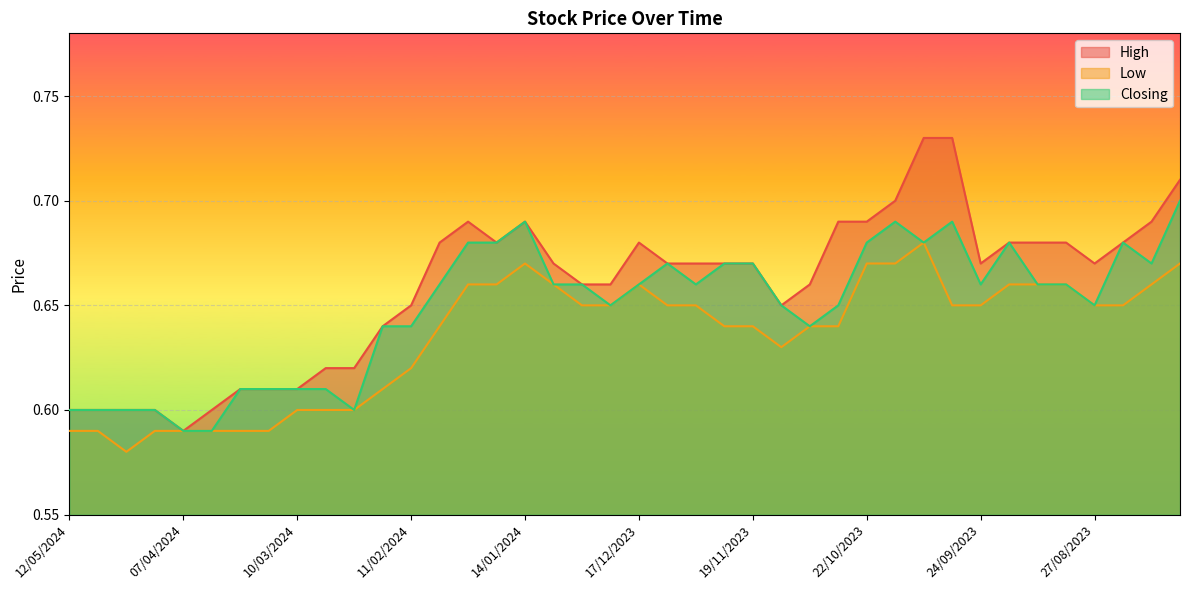

True or false: High and Closing intersect in this chart.

False